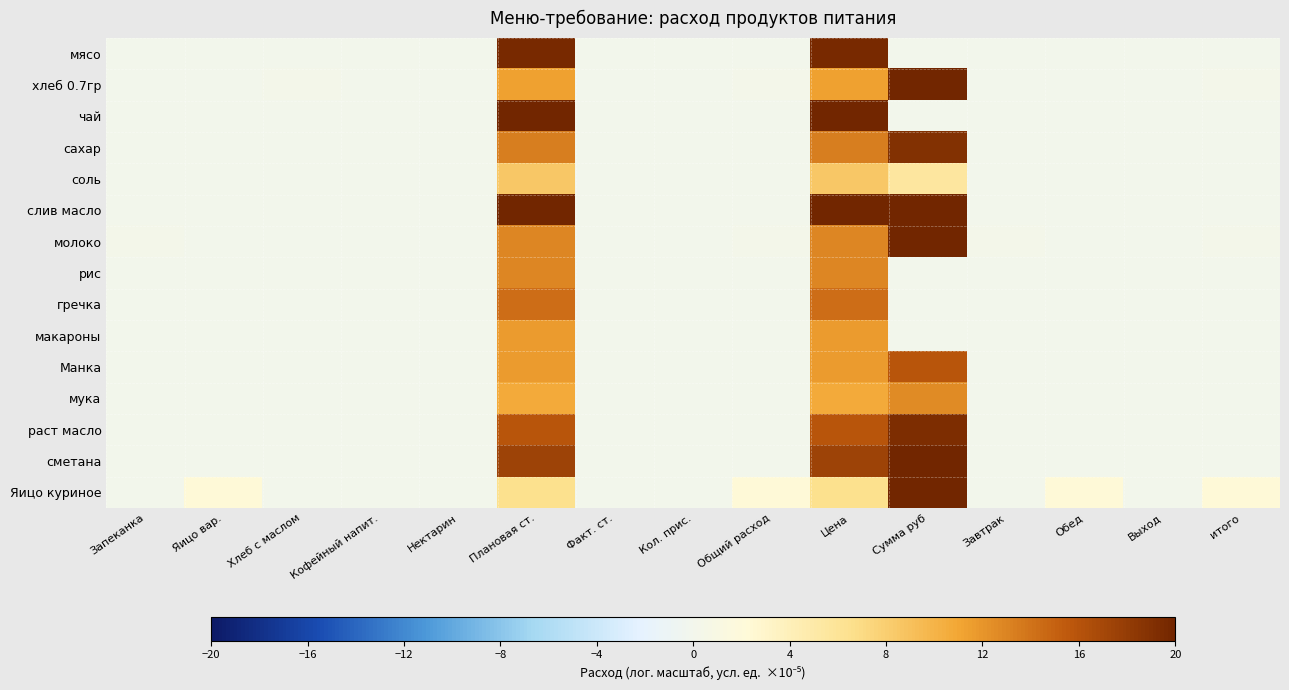

Which category has the highest value across all series?

Сумма руб